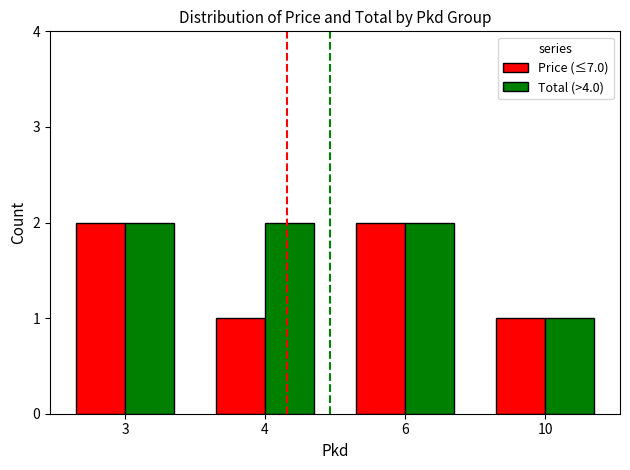

Rank the series by their average value, from lowest to highest.

Price (≤7.0), Total (>4.0)